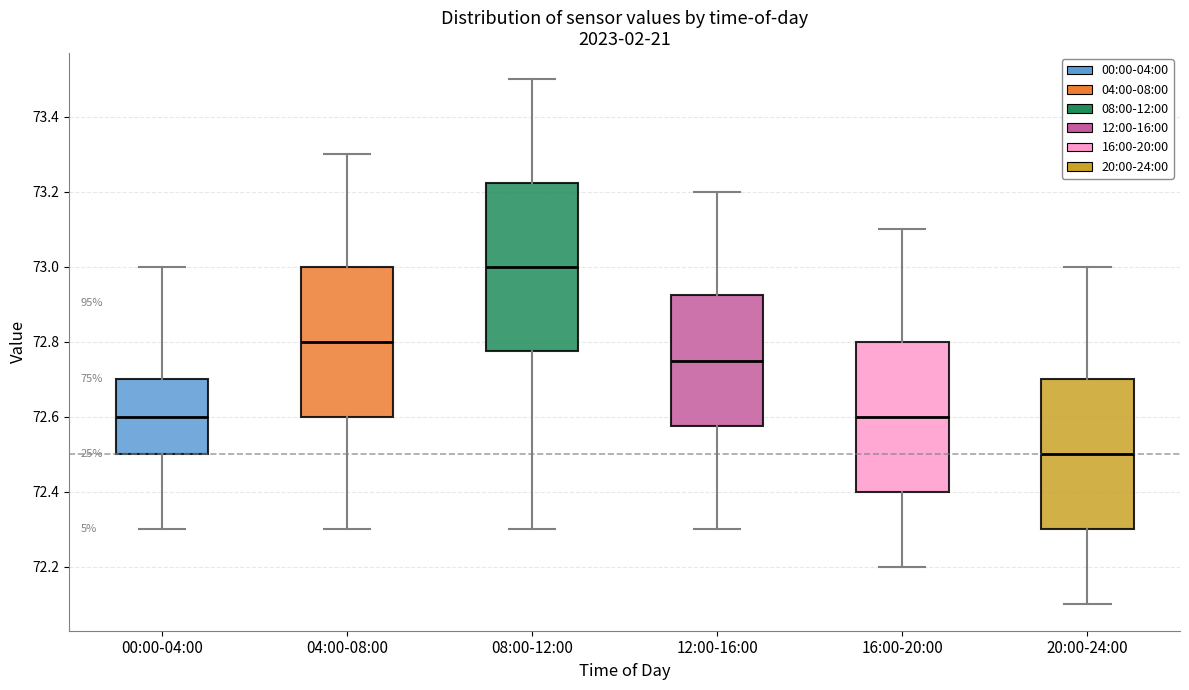

Where is the upper edge of the box for 12:00-16:00 on the y-axis? The values are not printed on the chart, so give them approximately, as read against the axis.

72.92